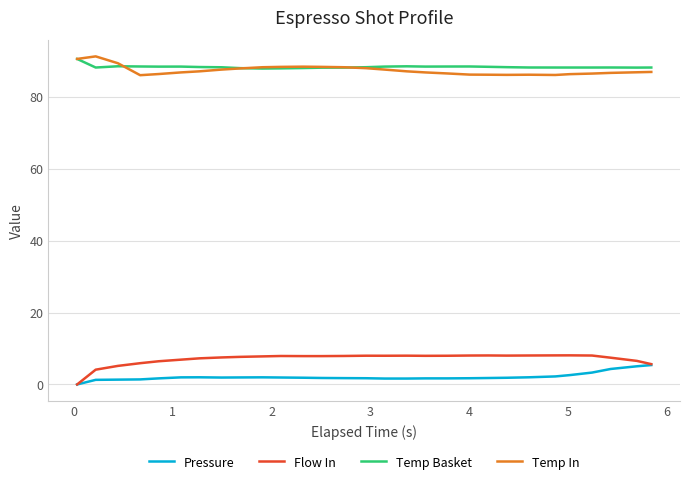

True or false: Flow In and Temp Basket intersect in this chart.

False